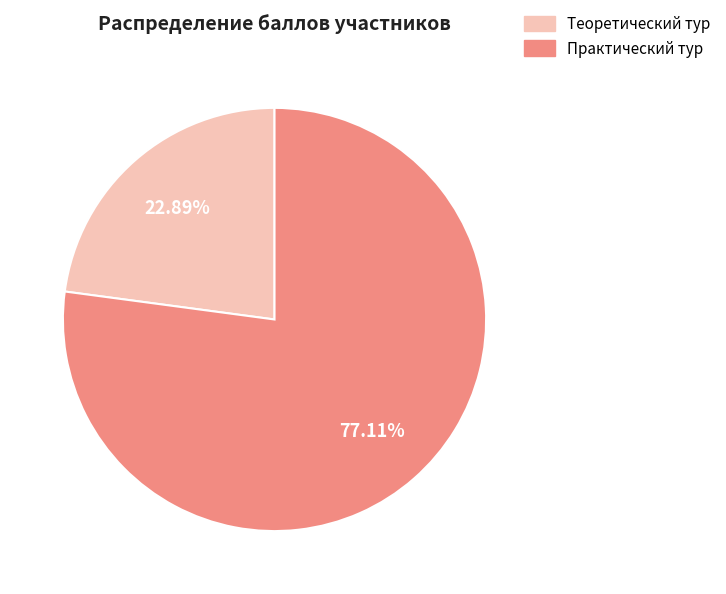

How many segments does this pie chart have?

2